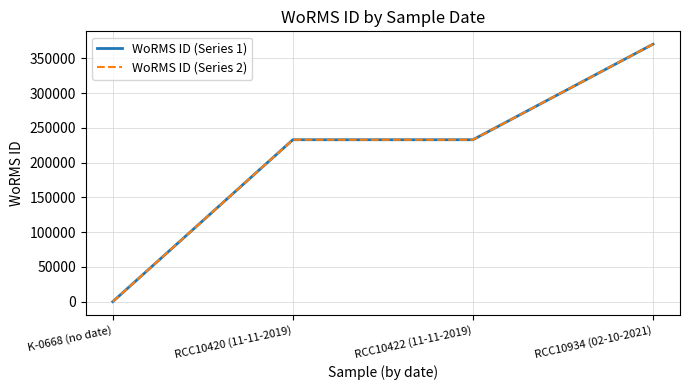

Which series has the largest range (max minus min)?

WoRMS ID (Series 1)